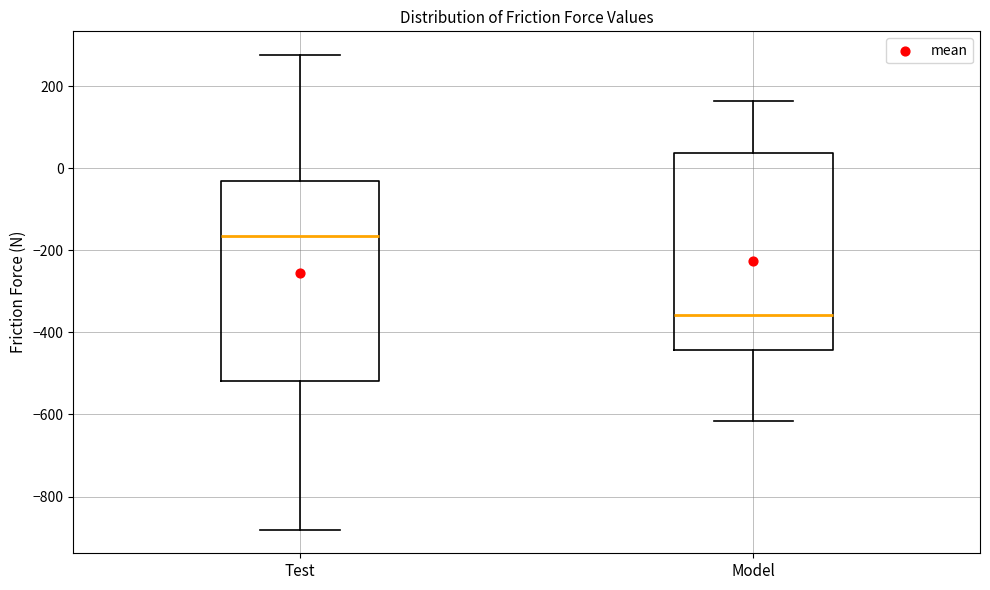

Where is the lower edge of the box for Model on the y-axis? The values are not printed on the chart, so give them approximately, as read against the axis.

-440